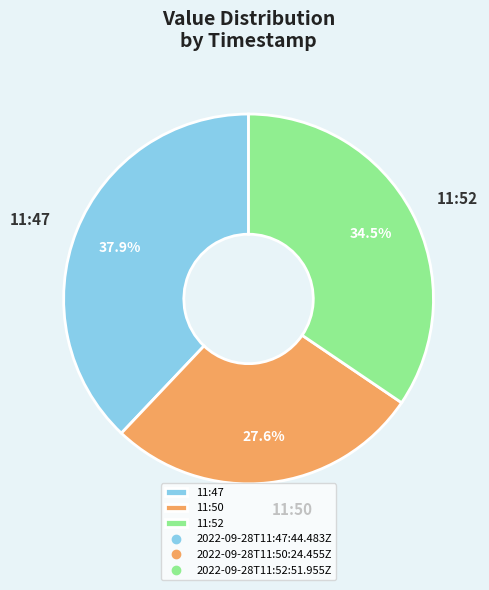

Do 11:52 and 11:50 together represent more than half of the pie?

Yes